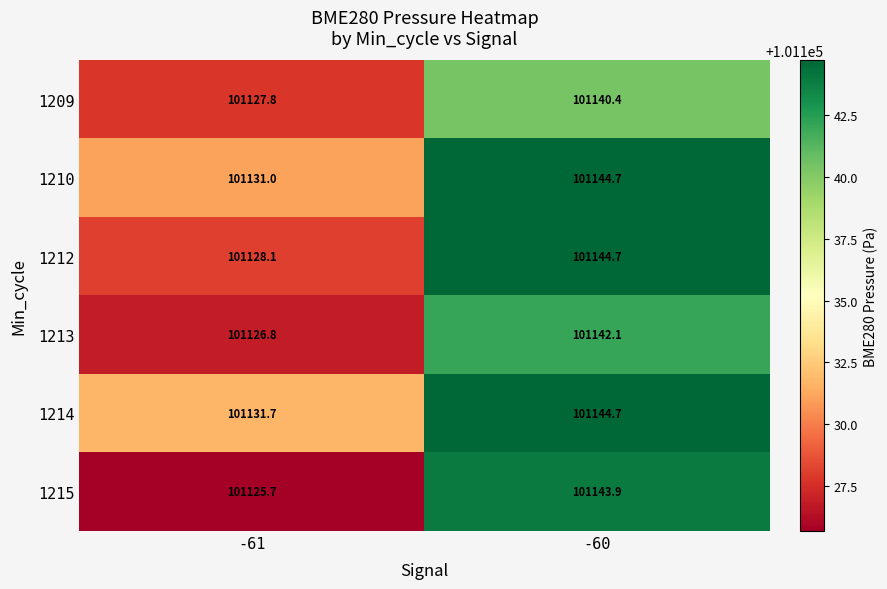

List the series in order of their peak value, highest first.

1212, 1210, 1214, 1215, 1213, 1209